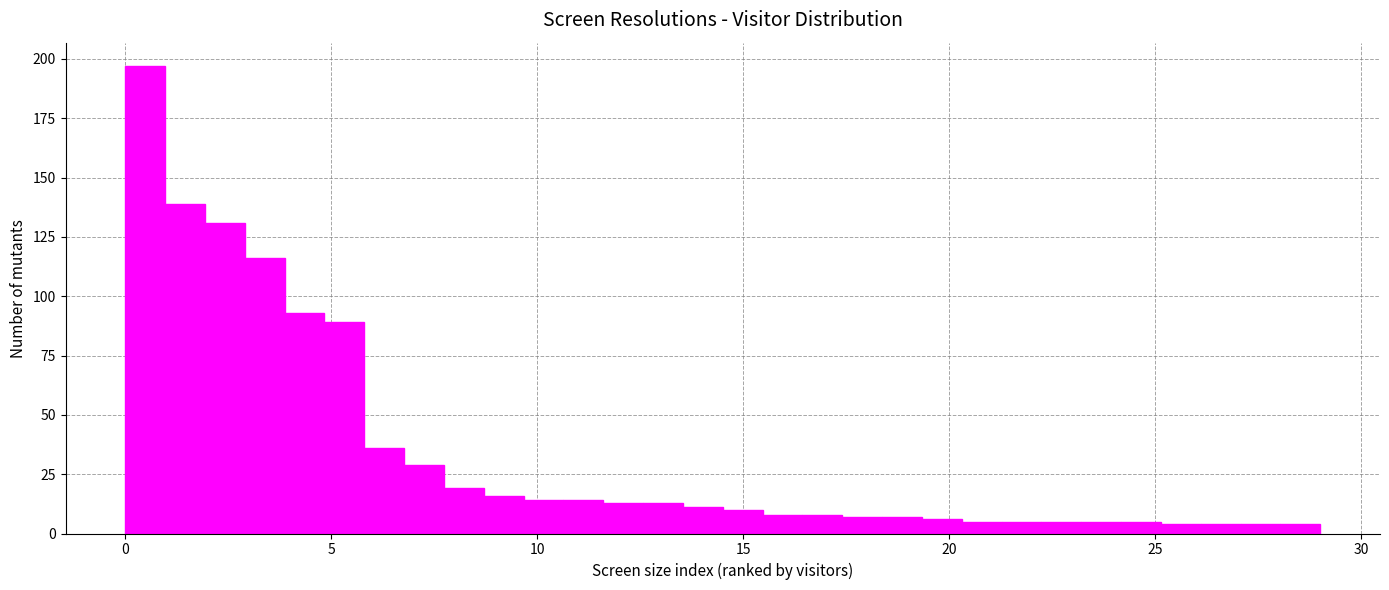

Read against the x-axis, roughly where is the centre of the tallest bar?

0.5